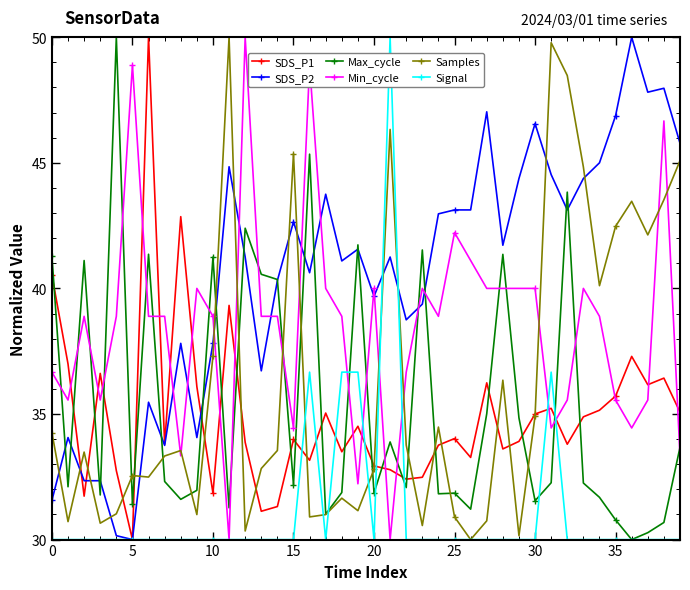

What is the value of the SDS_P1 point at the 8th from the left?

33.8